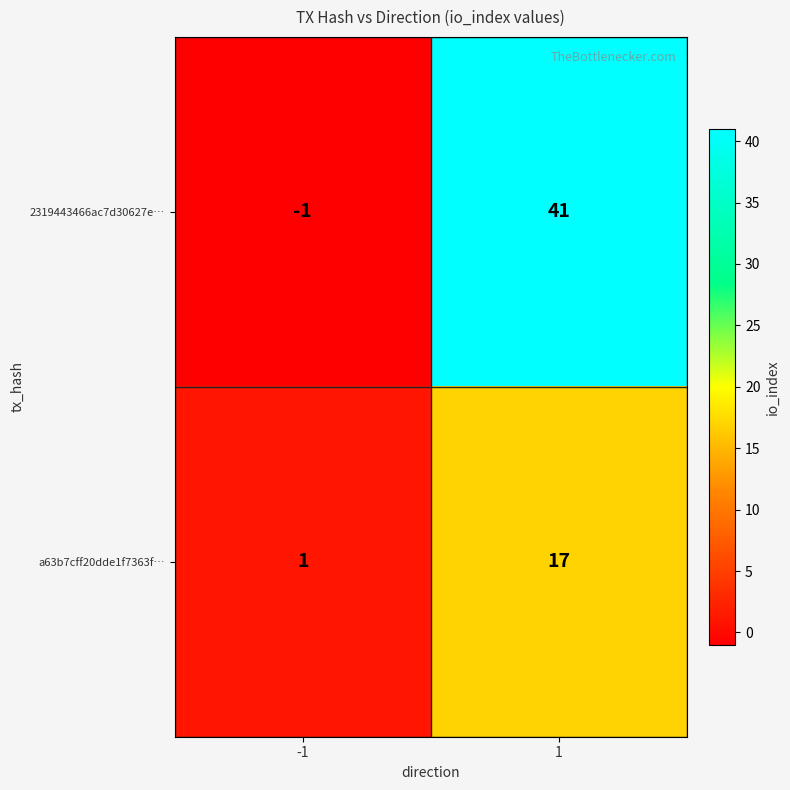

What is the greatest value displayed?

41